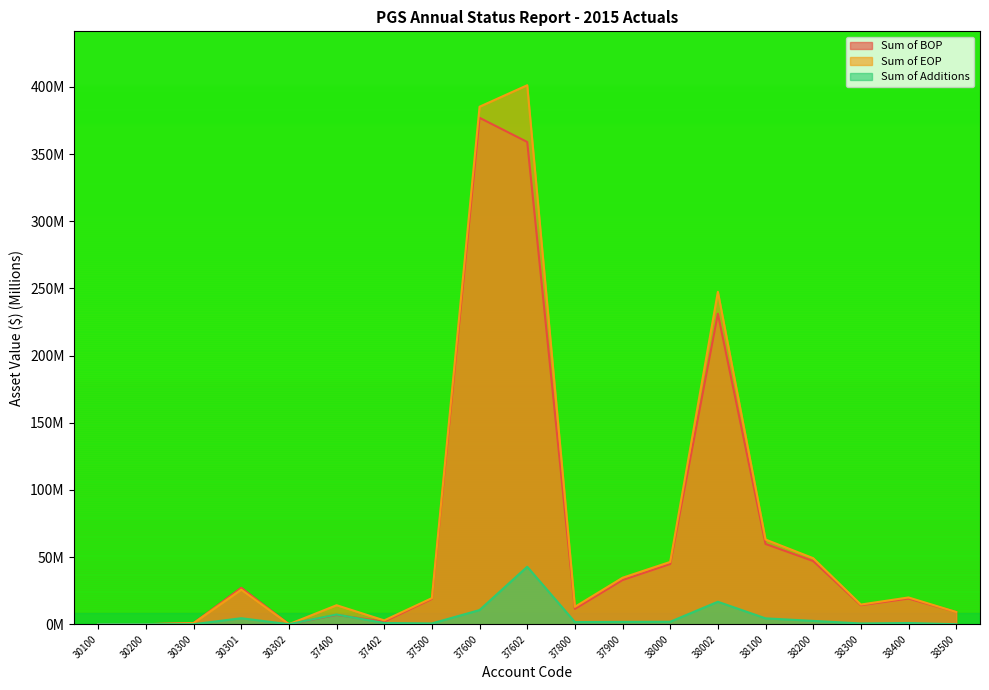

Reading left to right, what are all the values shown in this chart?

Sum of BOP: 30100=0.0	30200=0.0	30300=0.8	30301=27.1	30302=0.0	37400=6.9	37402=1.9	37500=18.8	37600=377.1	37602=359.1	37800=11.4	37900=32.9	38000=44.9	38002=231.2	38100=59.8	38200=47.0	38300=14.1	38400=19.1	38500=9.1
Sum of EOP: 30100=0.0	30200=0.0	30300=0.8	30301=25.7	30302=0.0	37400=14.1	37402=2.8	37500=19.4	37600=385.3	37602=401.3	37800=12.9	37900=34.6	38000=46.4	38002=247.5	38100=63.0	38200=49.2	38300=14.6	38400=19.9	38500=9.1
Sum of Additions: 30100=0.0	30200=0.0	30300=0.0	30301=4.4	30302=0.0	37400=7.2	37402=0.9	37500=0.6	37600=10.5	37602=42.8	37800=1.6	37900=1.7	38000=1.8	38002=16.7	38100=4.4	38200=2.5	38300=0.6	38400=0.9	38500=0.0